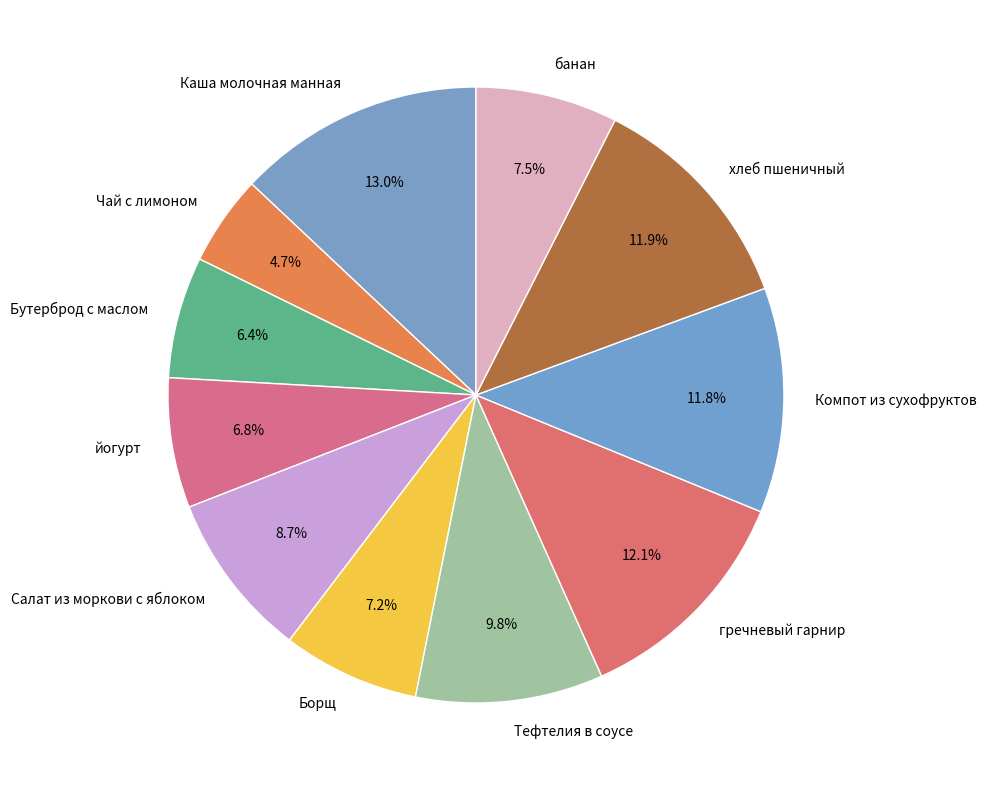

Is it true that Салат из моркови с яблоком is 9% of the pie?

True